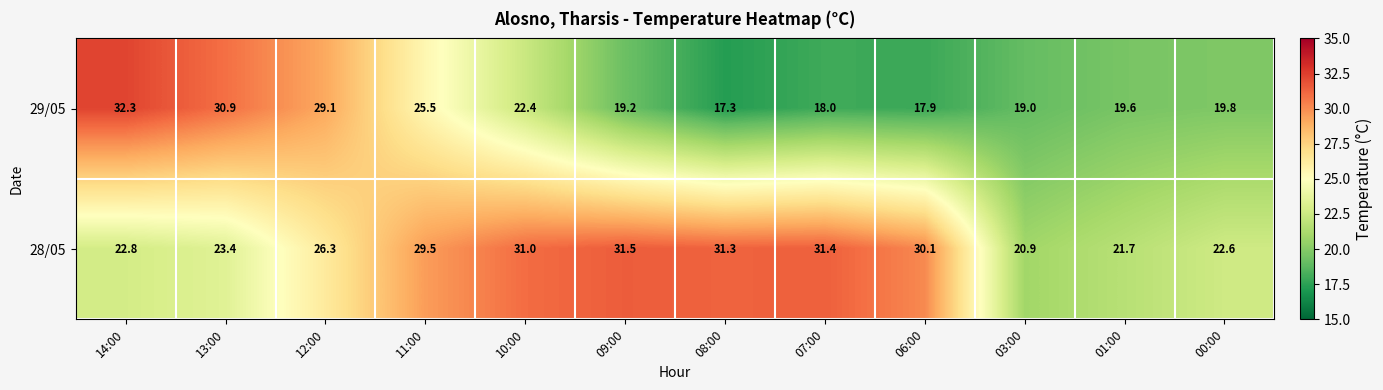

What is the greatest value displayed?

32.3